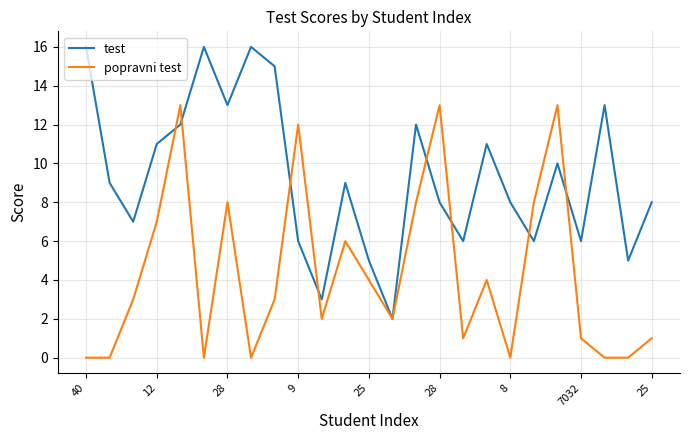

What is the greatest value displayed?

16